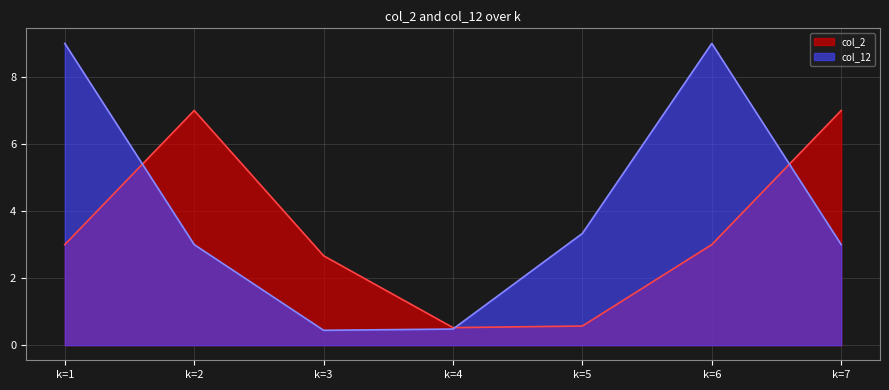

What is the difference between the maximum and second lowest values in the col_2 series?

6.4